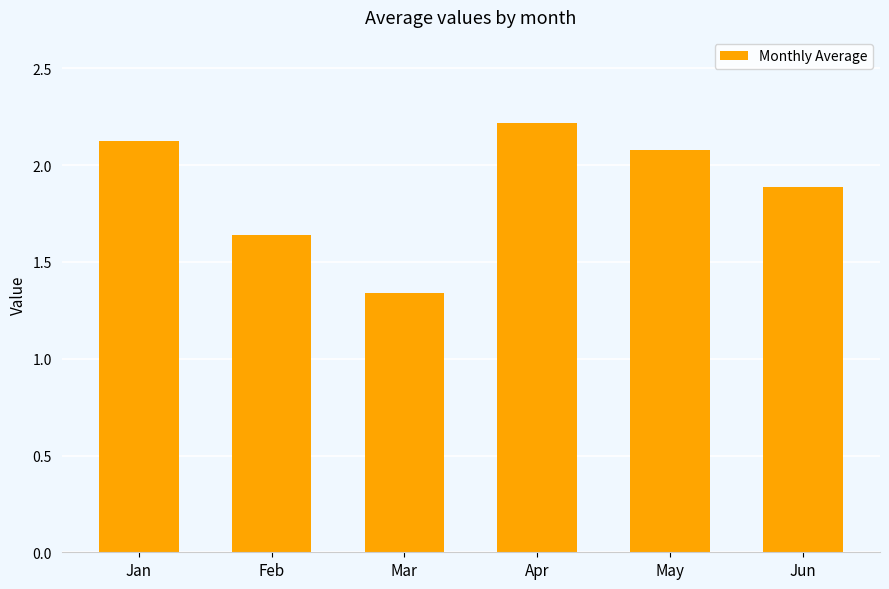

Rank the categories by value from lowest to highest.

Mar, Feb, Jun, May, Jan, Apr